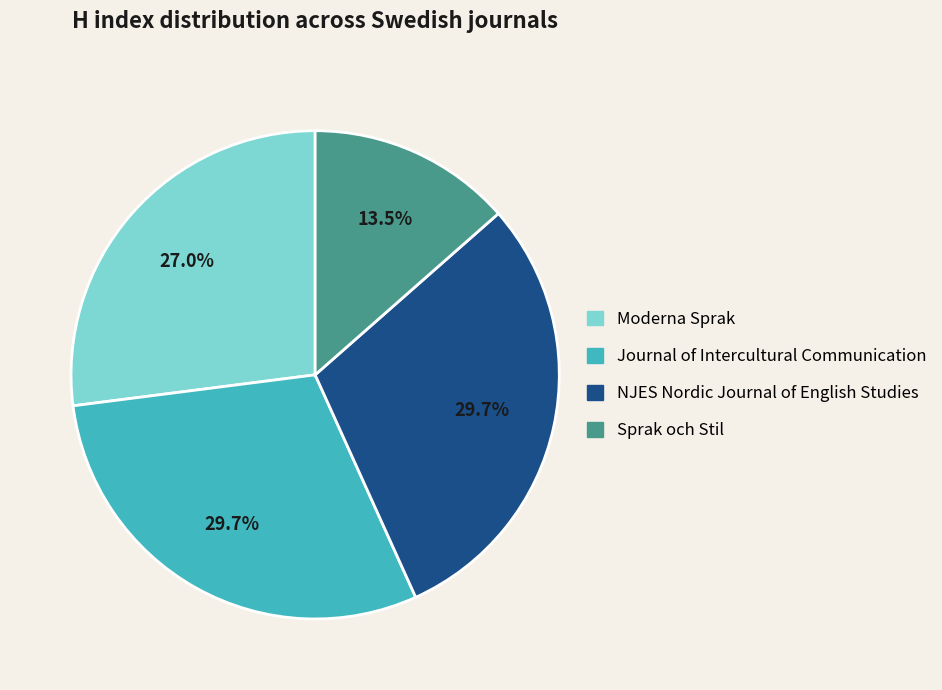

Is the sum of NJES Nordic Journal of English Studies and Sprak och Stil greater than half?

No